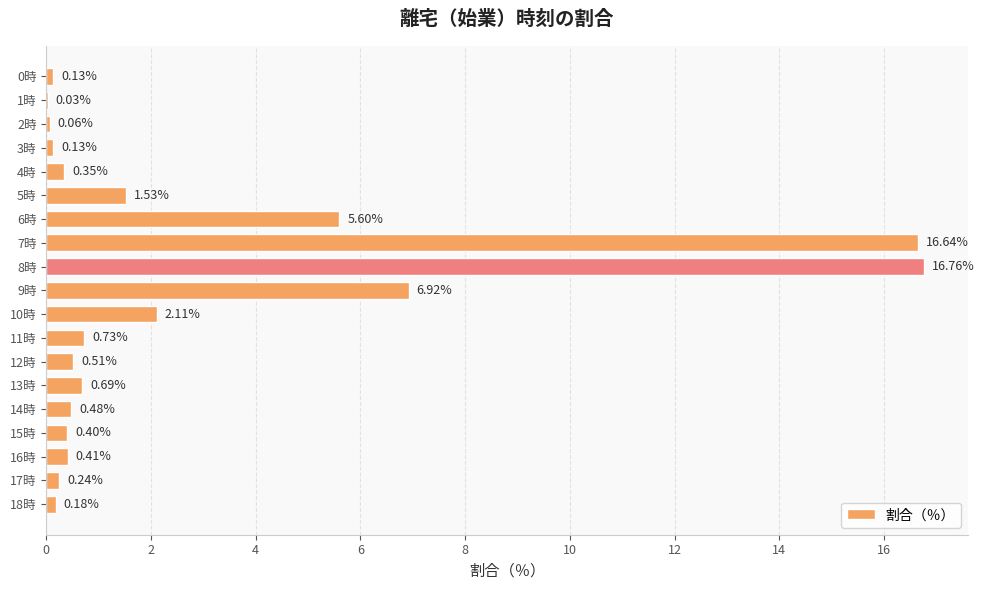

What is the sum of all values?

53.9